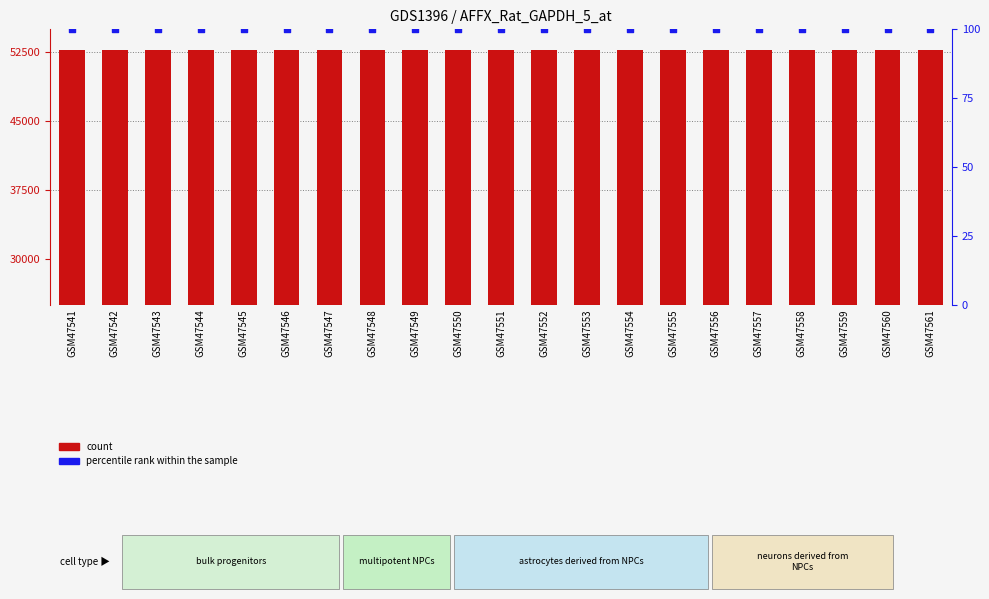

Which series contains the lowest Y value?

percentile rank within the sample